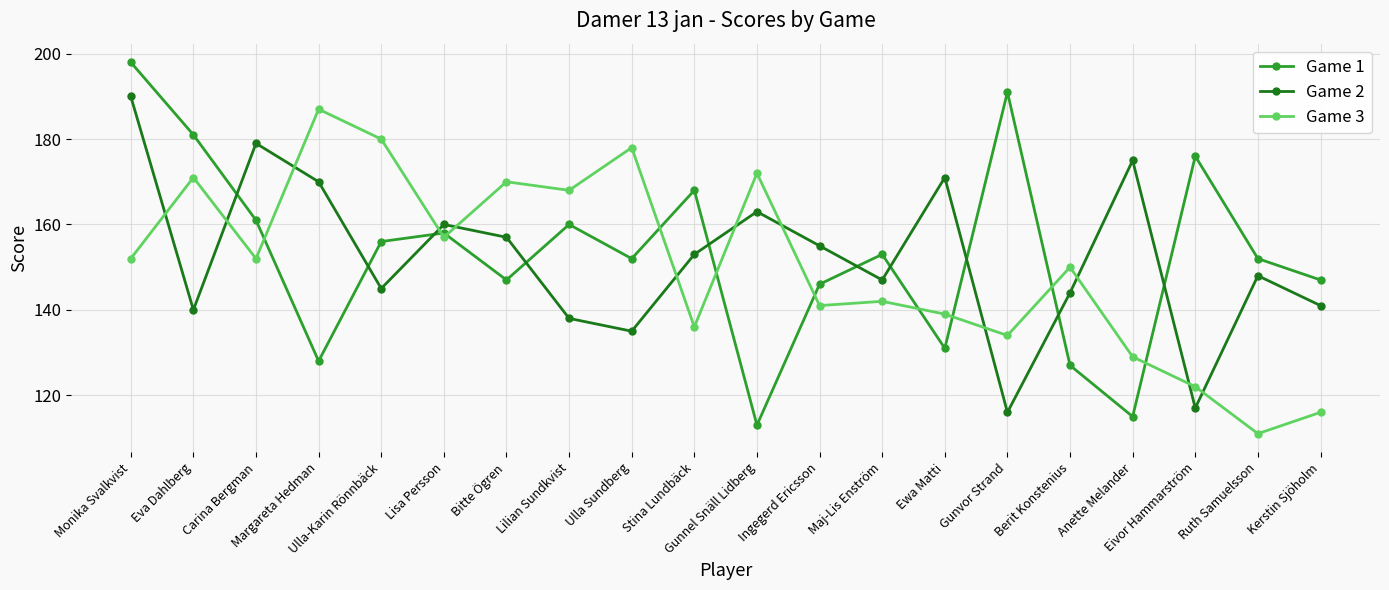

What is the average value of the Game 2 series?

152